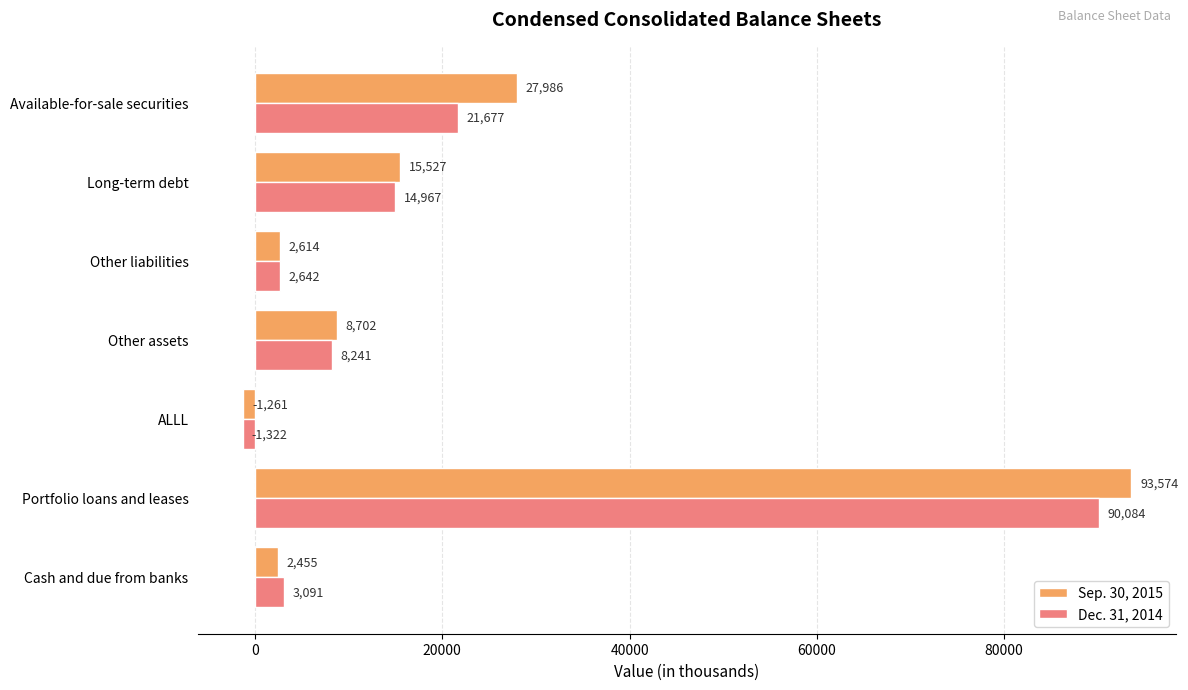

At which category does the chart reach its minimum across all series?

ALLL